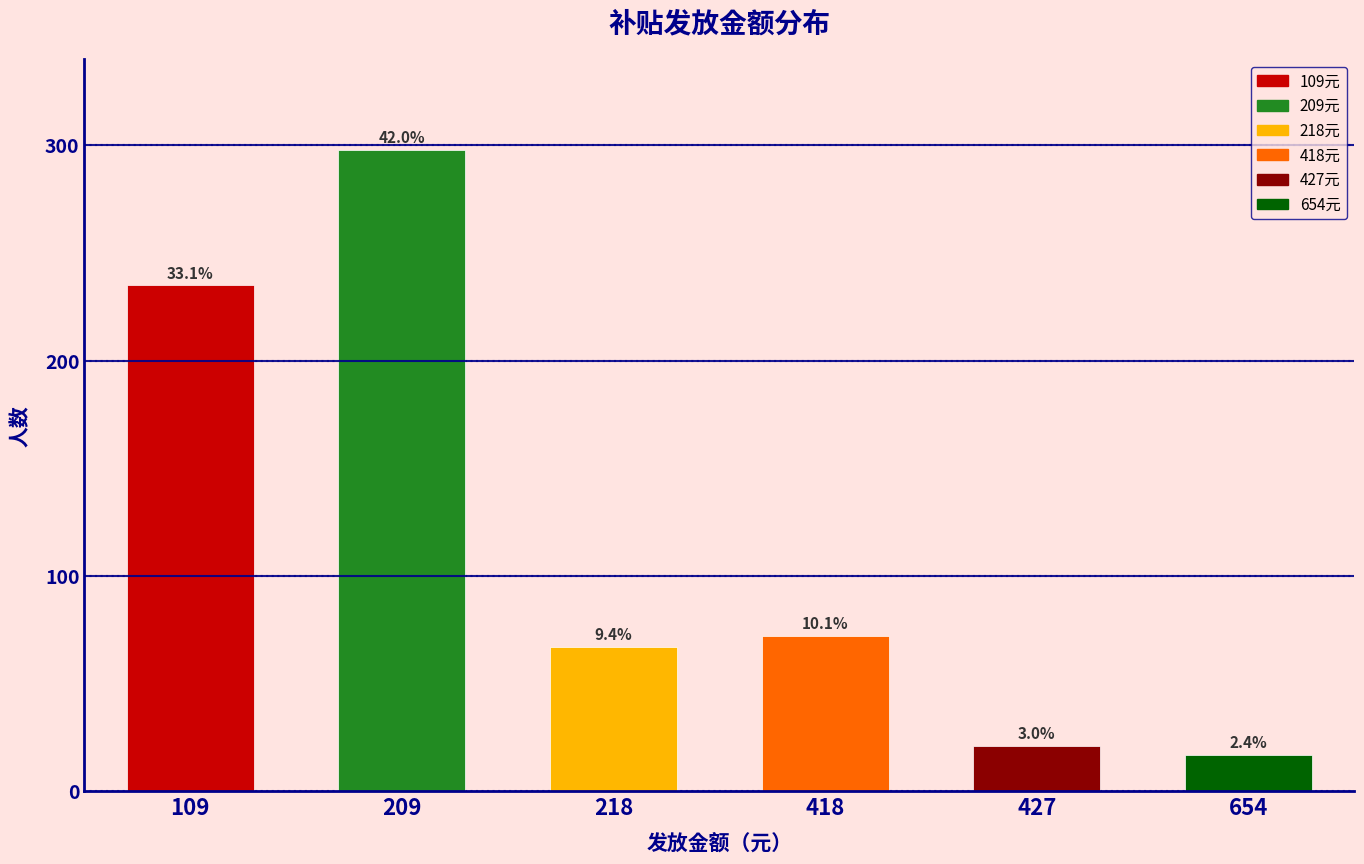

What is the difference between the second highest and second lowest values?

214